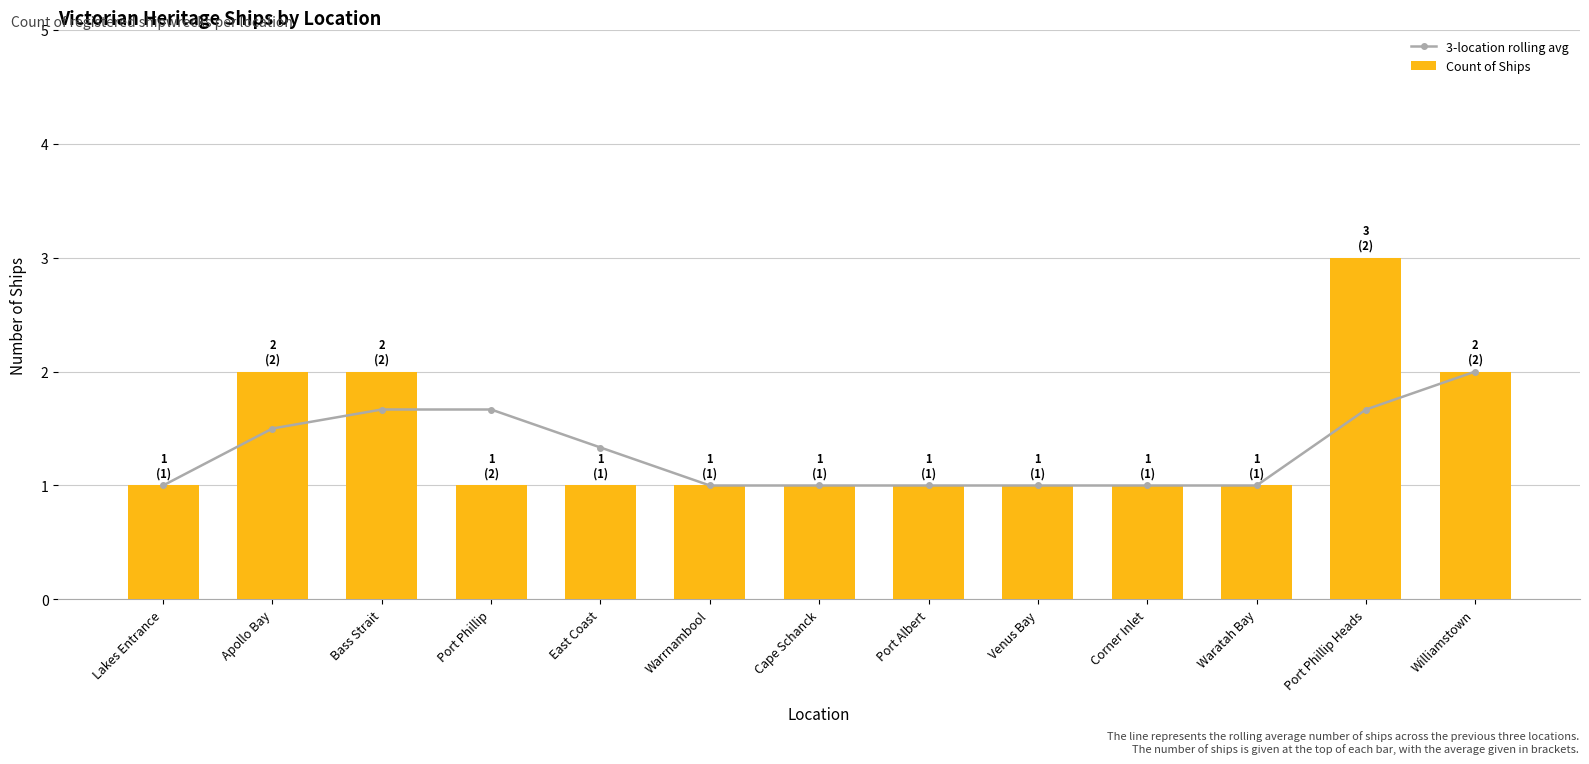

The value of 3-location rolling avg at Corner Inlet is 1.0. True or false?

True